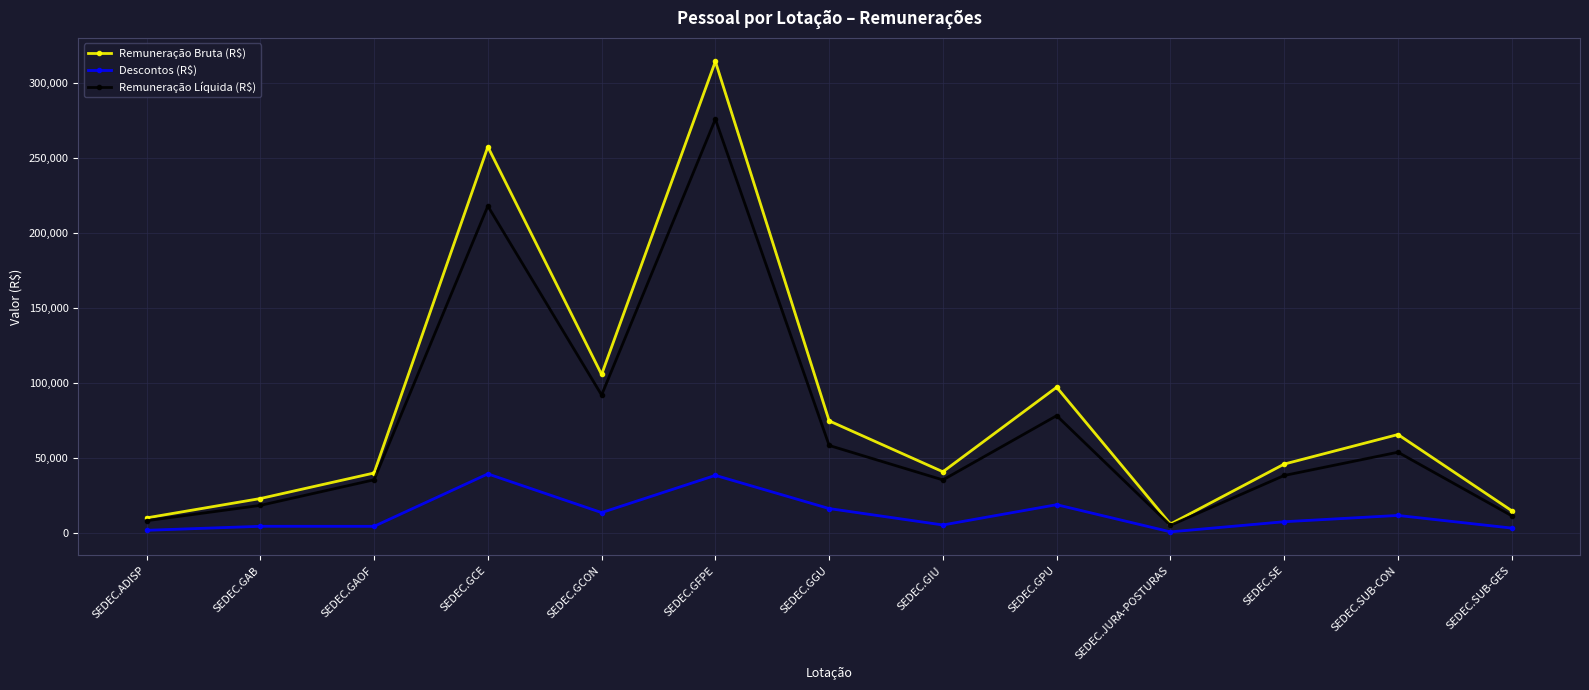

What is the label of the 4th point from the right?

SEDEC.JURA-POSTURAS